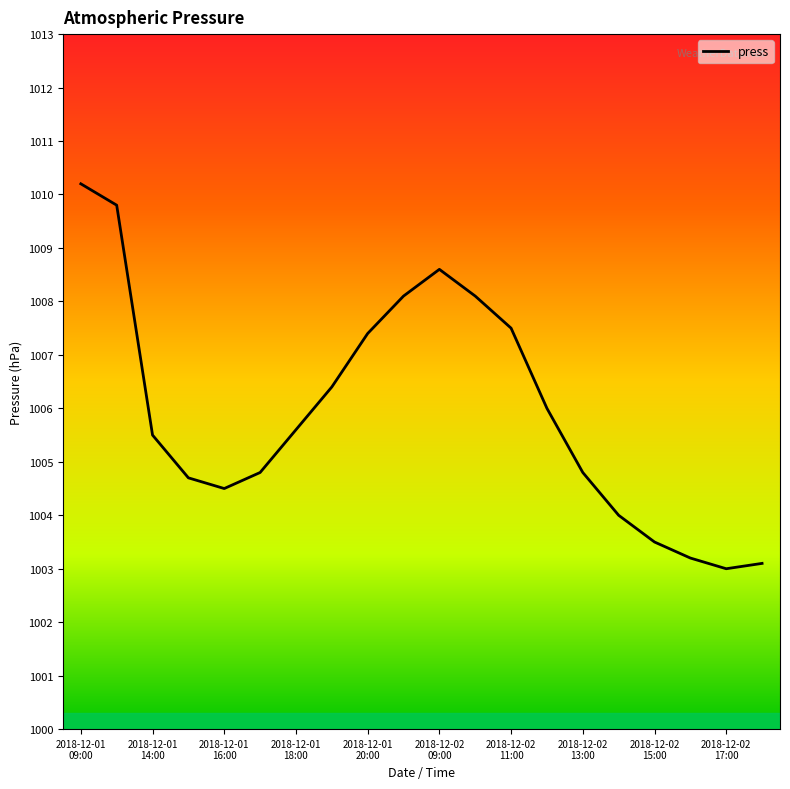

What is the maximum value shown in the chart?

1010.2